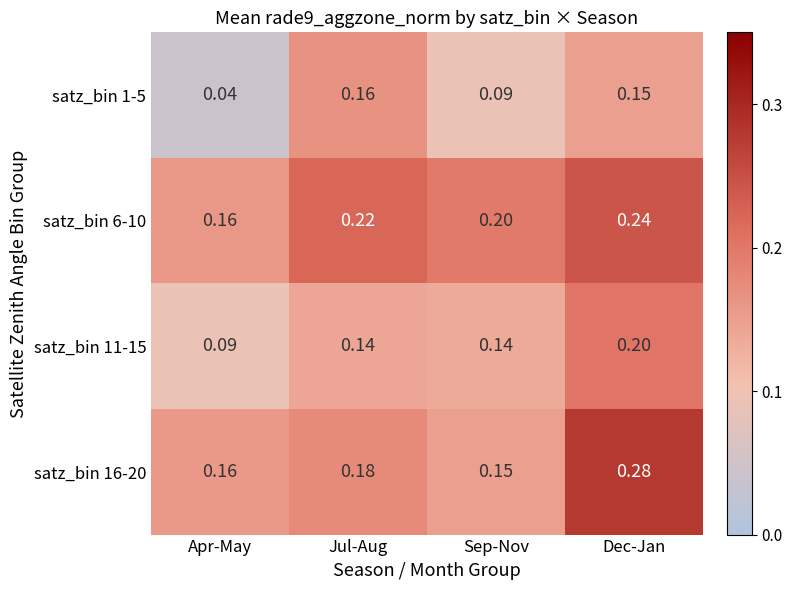

Is the value of satz_bin 11-15 at Jul-Aug greater than the value of satz_bin 16-20 at Jul-Aug?

No